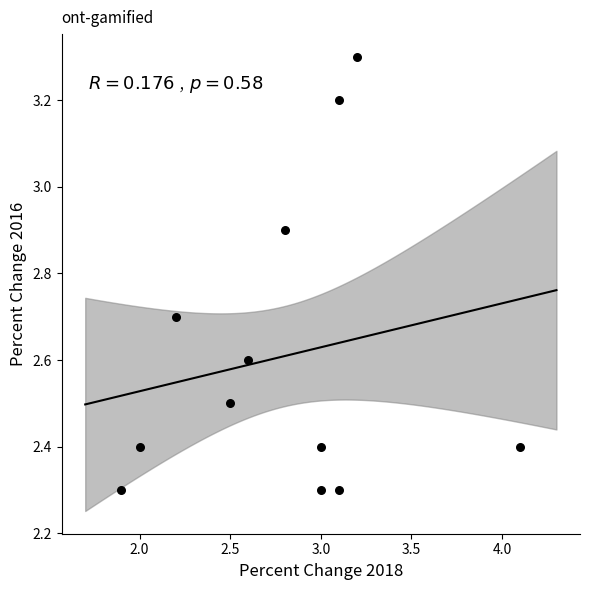

What is the range of Y values (max minus min)?

1.0